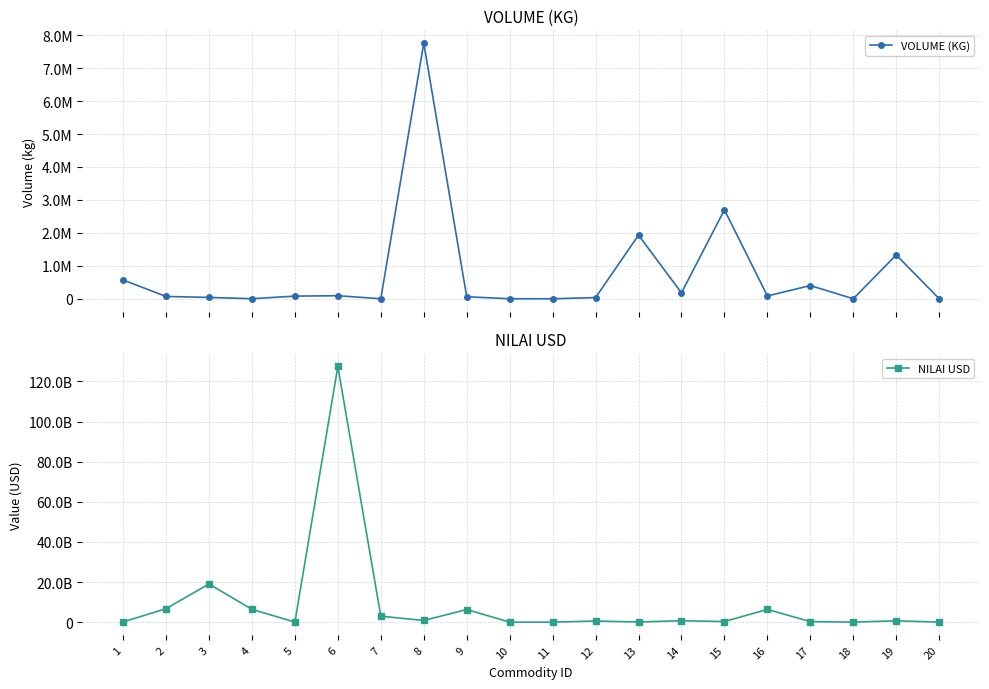

What is the difference between the highest and lowest values at 3?

19018980331